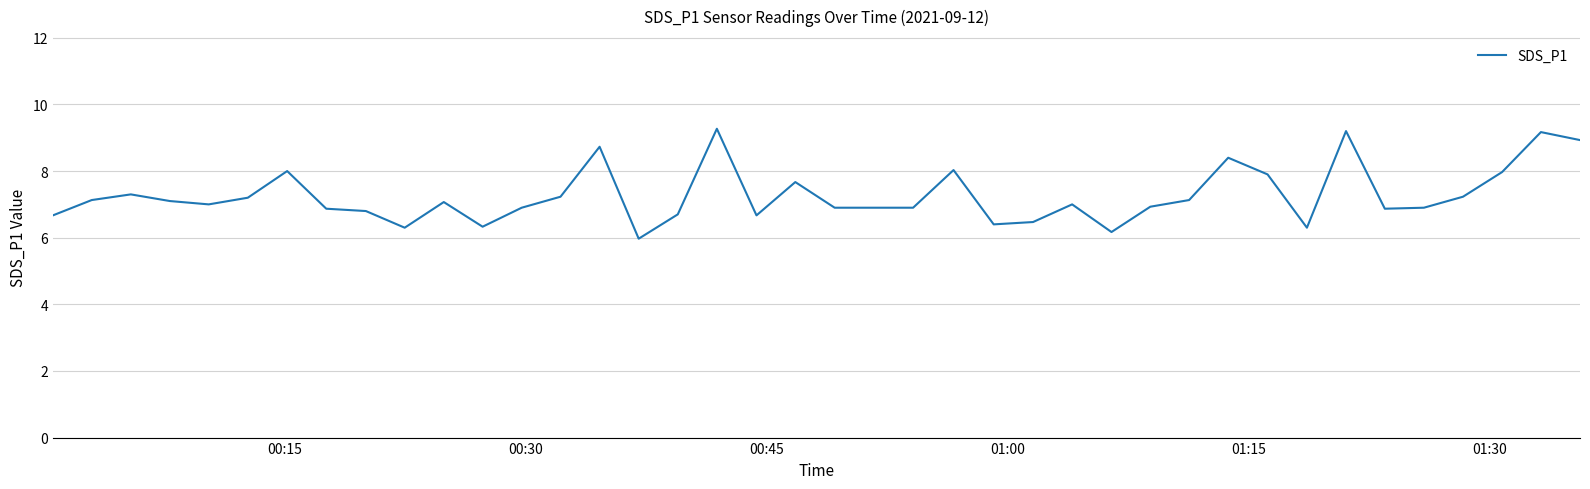

What is the greatest value displayed?

9.3